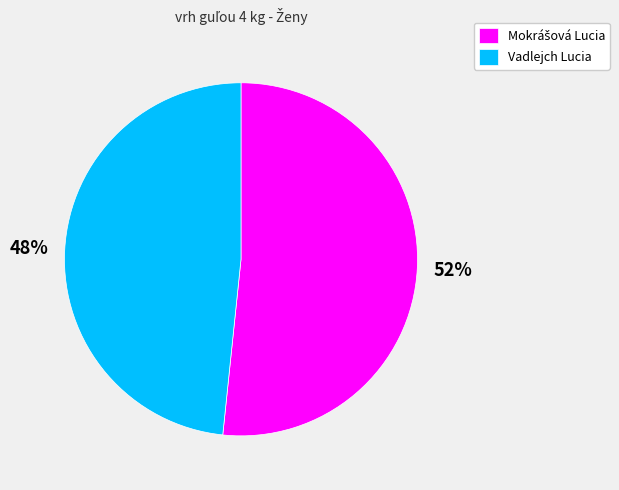

How many slices are in this pie chart?

2